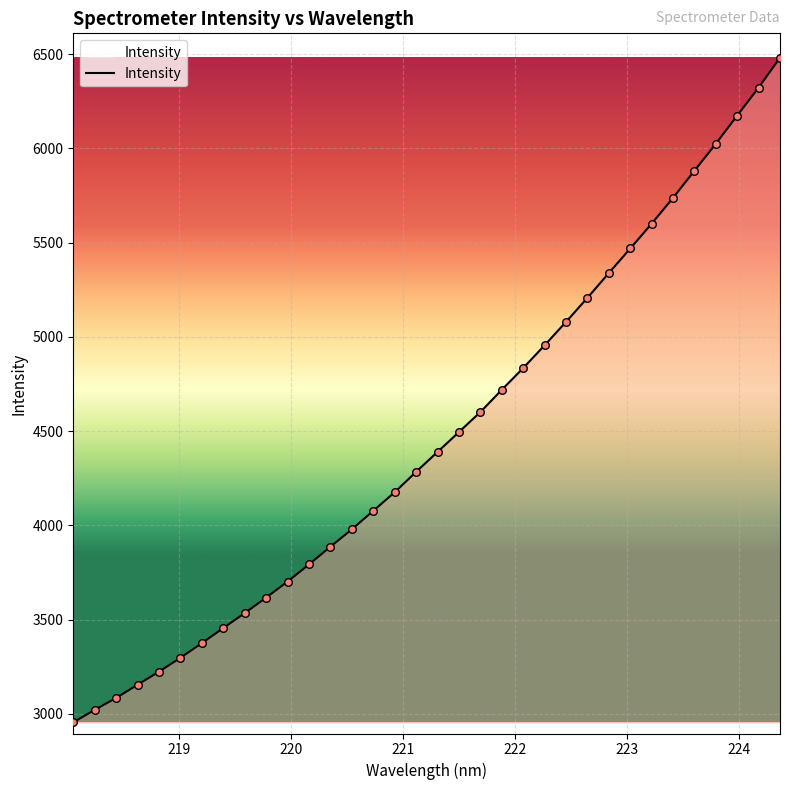

What is the minimum value shown in the chart?

2955.5